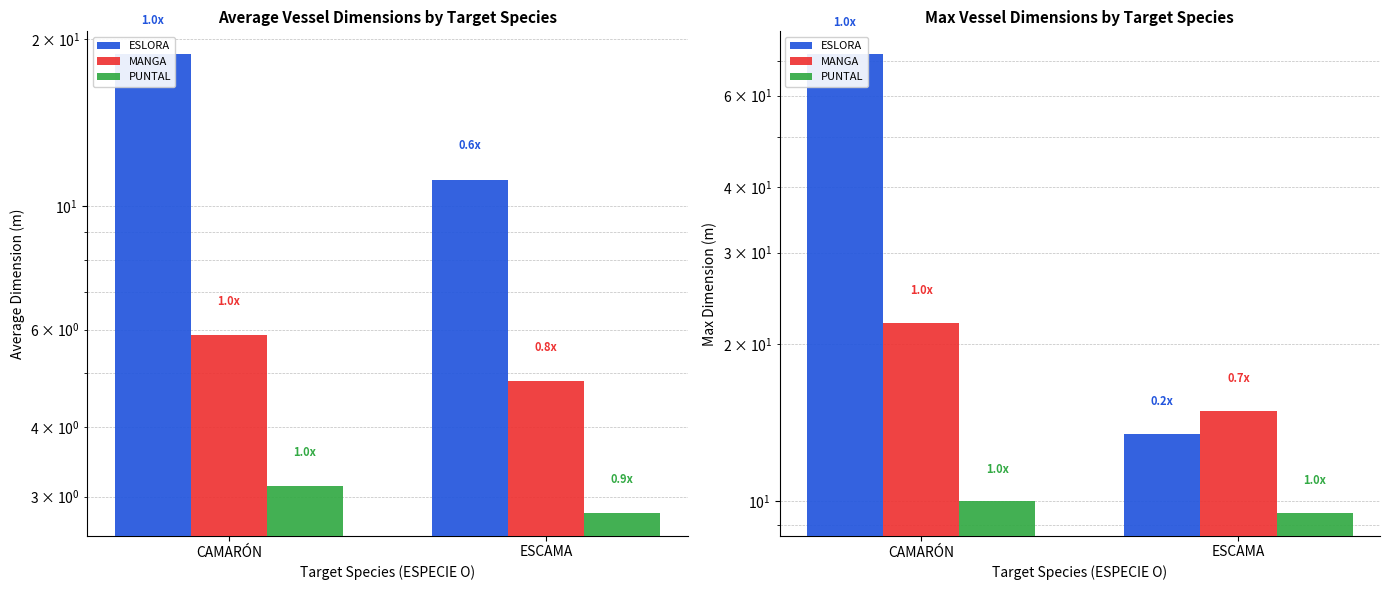

Which series has the widest spread of values?

ESLORA